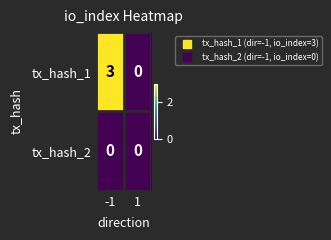

List the series in order of their peak value, lowest first.

tx_hash_2, tx_hash_1